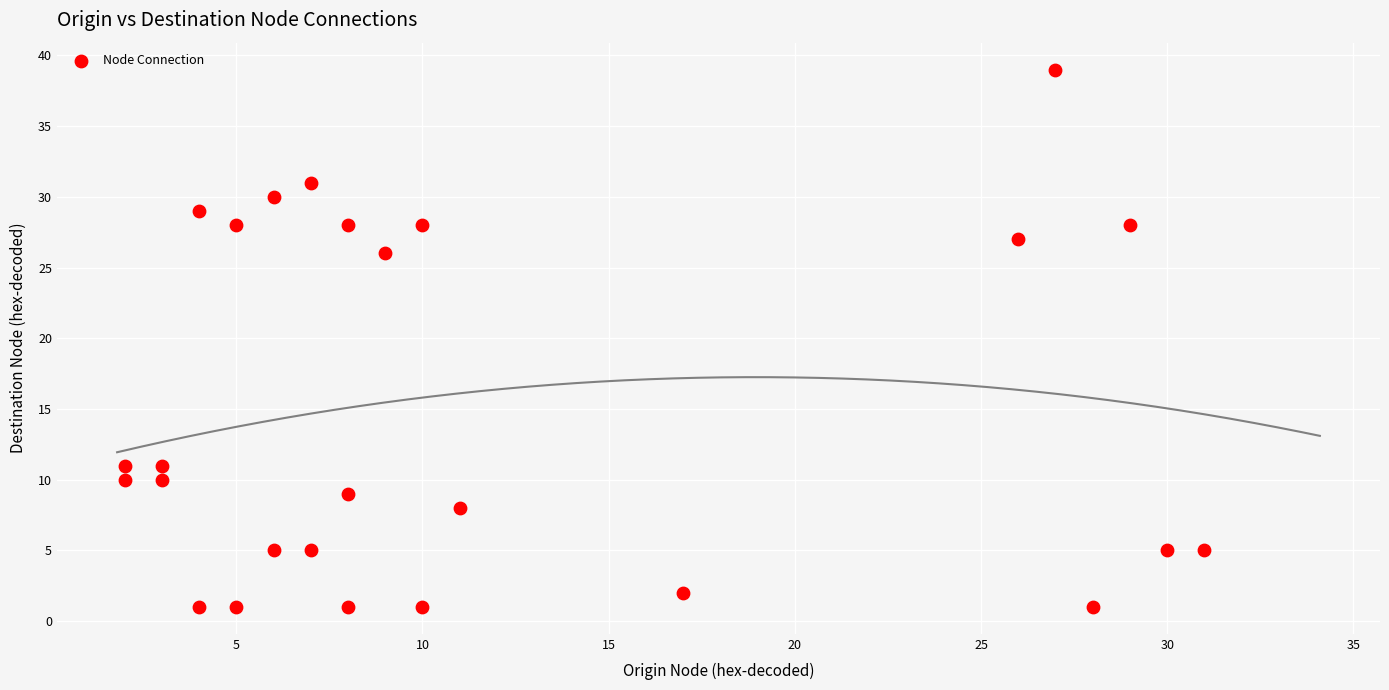

What Y value in the scatter plot is closest to 20?

26